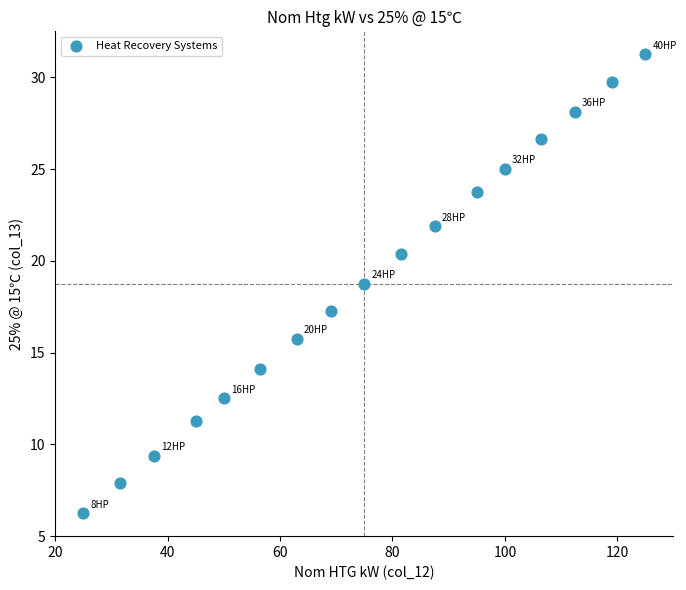

What is the range of Y values (max minus min)?

25.0